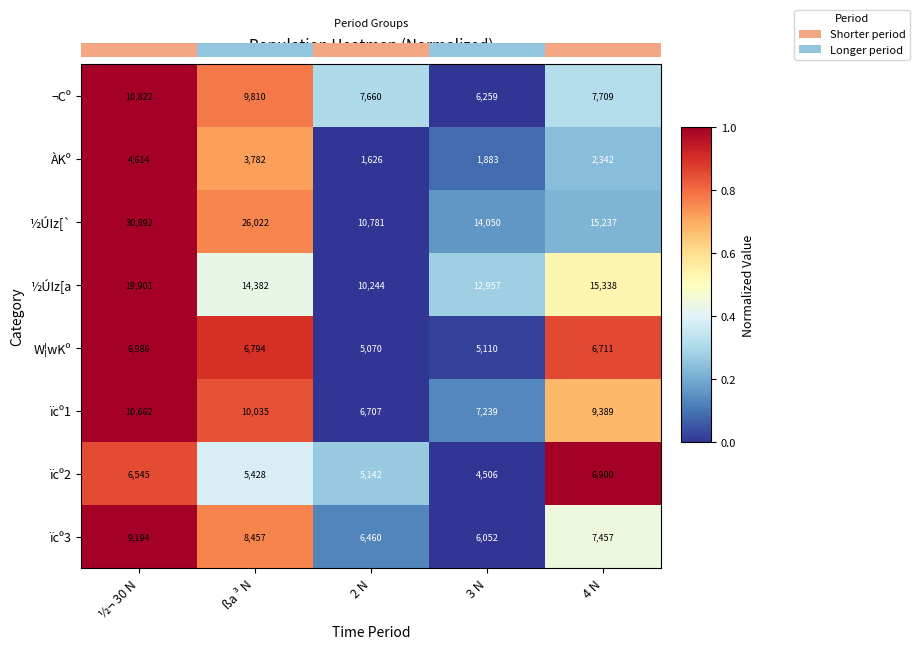

True or false: ½ÚIz[a has a value of 3612 at 4 N.

False